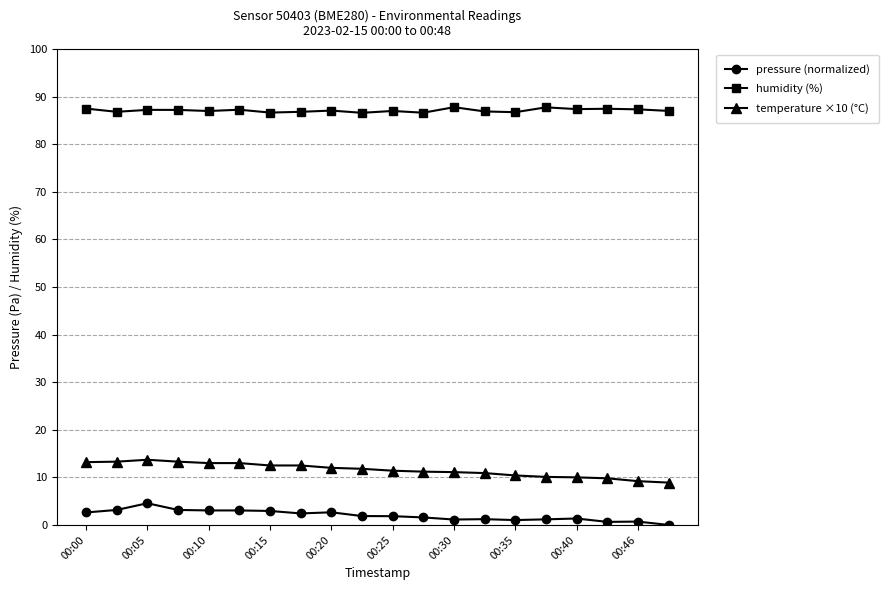

What are all the series names shown in the legend?

pressure (normalized), humidity (%), temperature ×10 (°C)